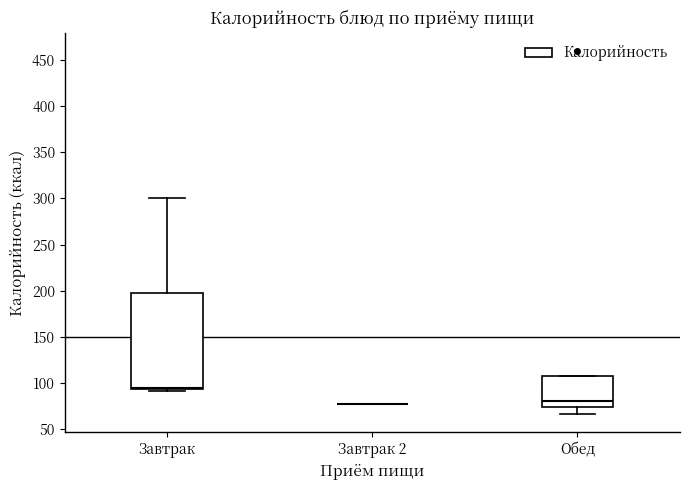

Reading left to right, read every box against the y-axis: the position of its median line, the range the box covers, and the ends of its whiskers. The values are not printed on the chart, so give them approximately, as read against the axis.

Завтрак: median 95 (just above the box's lower edge), box 95 to 200, whiskers 90 to 300
Завтрак 2: box collapsed to a line at 75, whiskers 75 to 75
Обед: median 80, box 75 to 105, whiskers 65 to 105